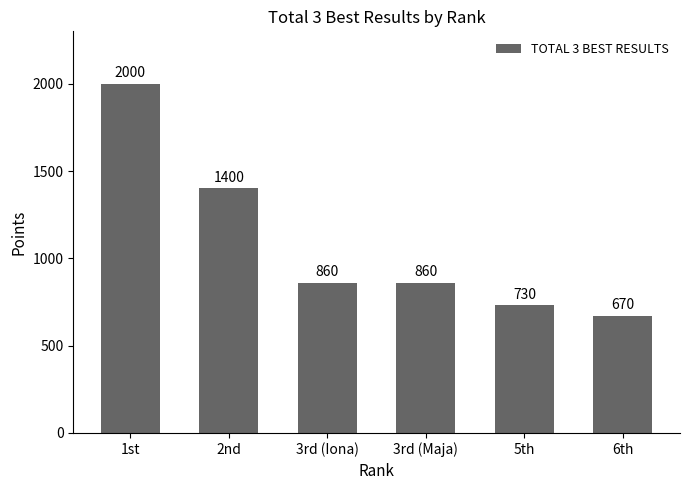

How many bars are there in total?

6